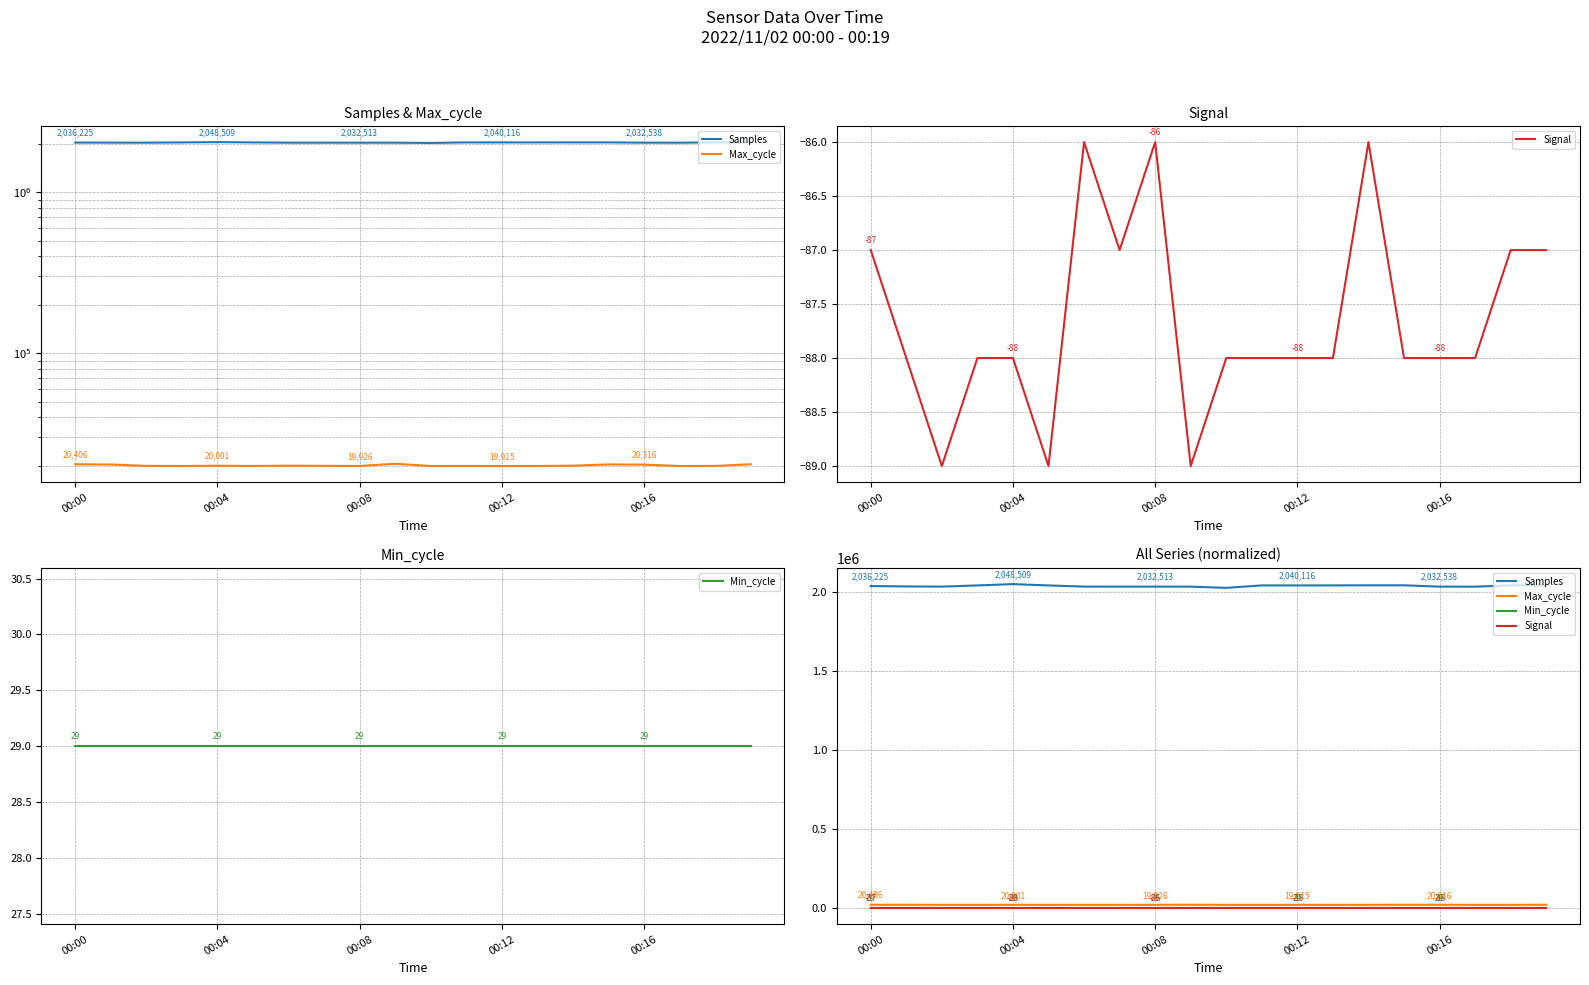

Reading right to left, what are all the values shown in this chart?

Samples: 2040323	2040428	2032245	2032538	2040951	2040933	2040376	2040116	2040289	2024716	2032435	2032513	2032378	2032750	2040070	2048509	2040211	2032572	2033820	2036225
Max_cycle: 20429	19933	19915	20316	20365	20018	19922	19915	19926	19920	20566	19926	19962	20010	19922	20001	19915	19958	20352	20406
Signal: -87	-87	-88	-88	-88	-86	-88	-88	-88	-88	-89	-86	-87	-86	-89	-88	-88	-89	-88	-87
Min_cycle: 29	29	29	29	29	29	29	29	29	29	29	29	29	29	29	29	29	29	29	29